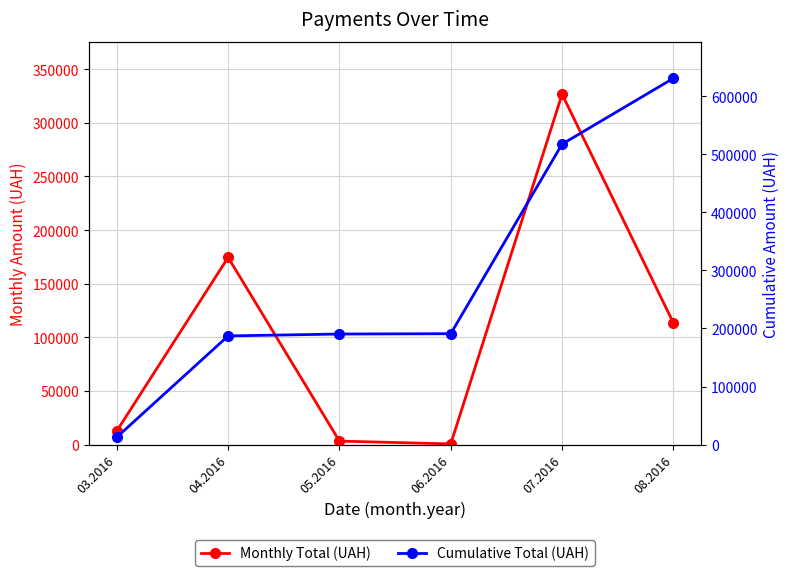

In Monthly Total (UAH), how many points are higher than both neighbors (excluding endpoints)?

2